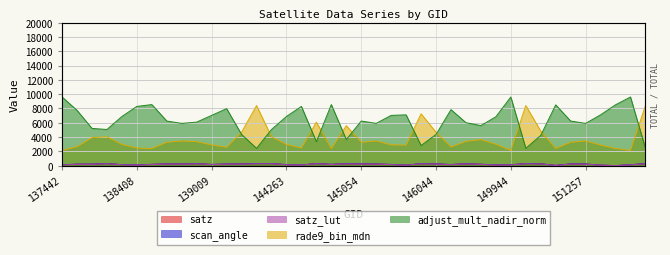

Which series has the largest range (max minus min)?

adjust_mult_nadir_norm